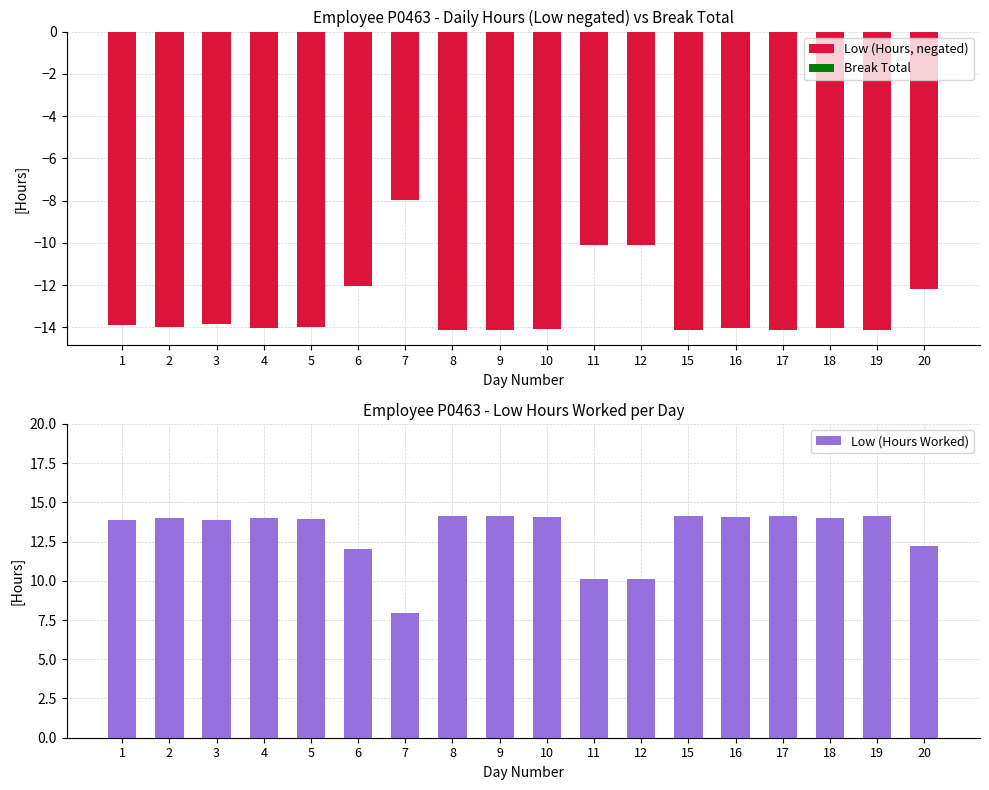

Rank the series by their average value, from highest to lowest.

Low (Hours Worked), Break Total, Low (Hours, negated)